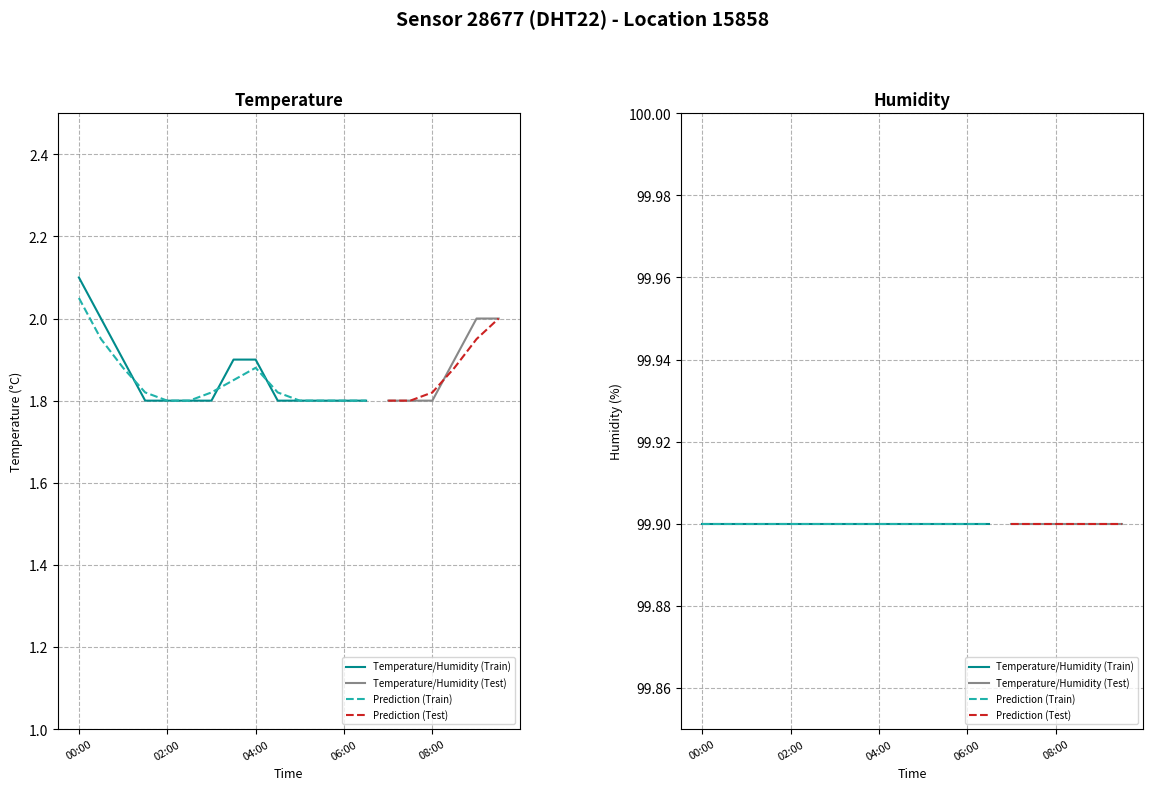

Between 06:00 and 07:00, which series saw the biggest shift?

temperature